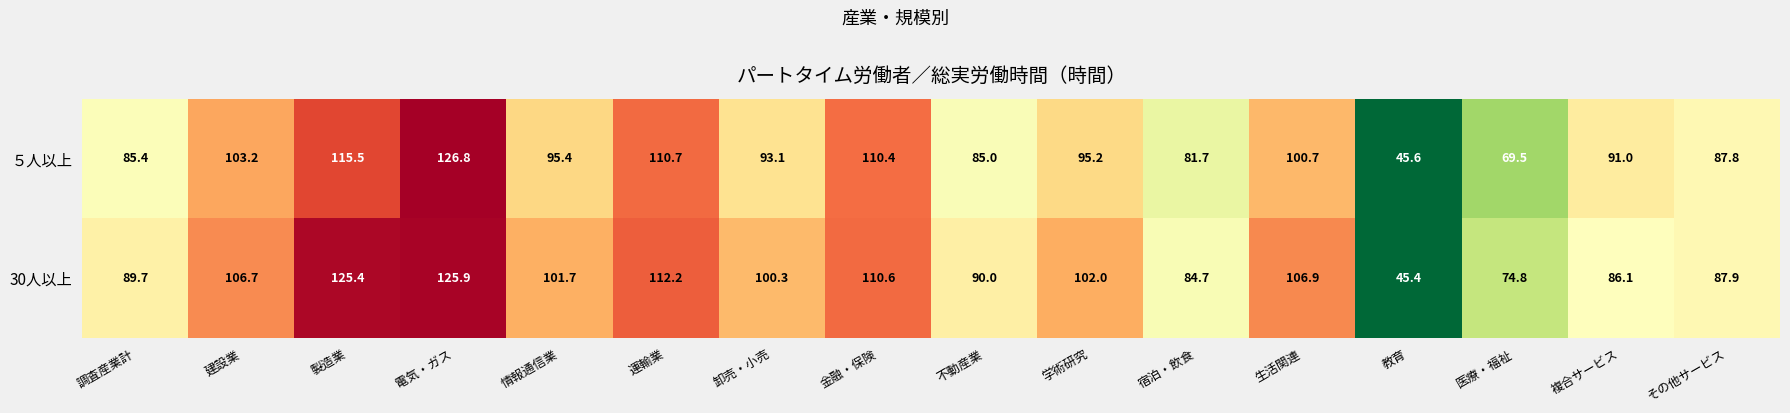

At which label does ５人以上 reach its peak?

電気・ガス